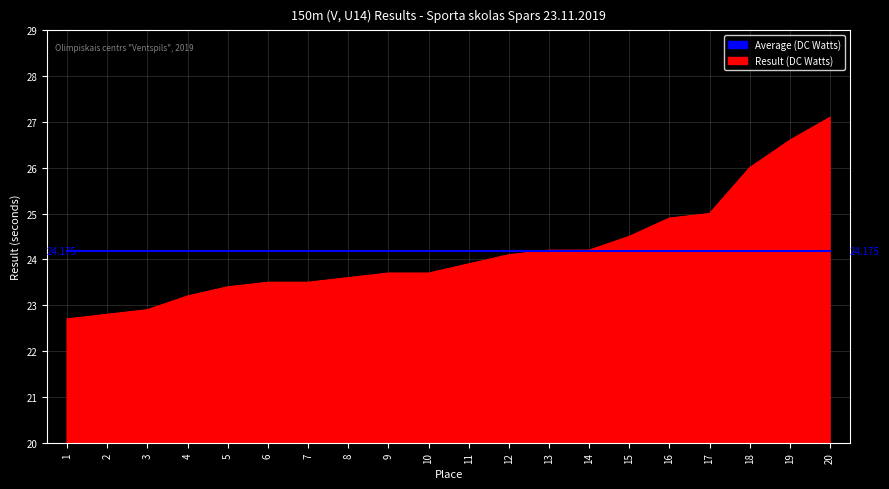

Which series has the largest range (max minus min)?

Result (DC Watts)